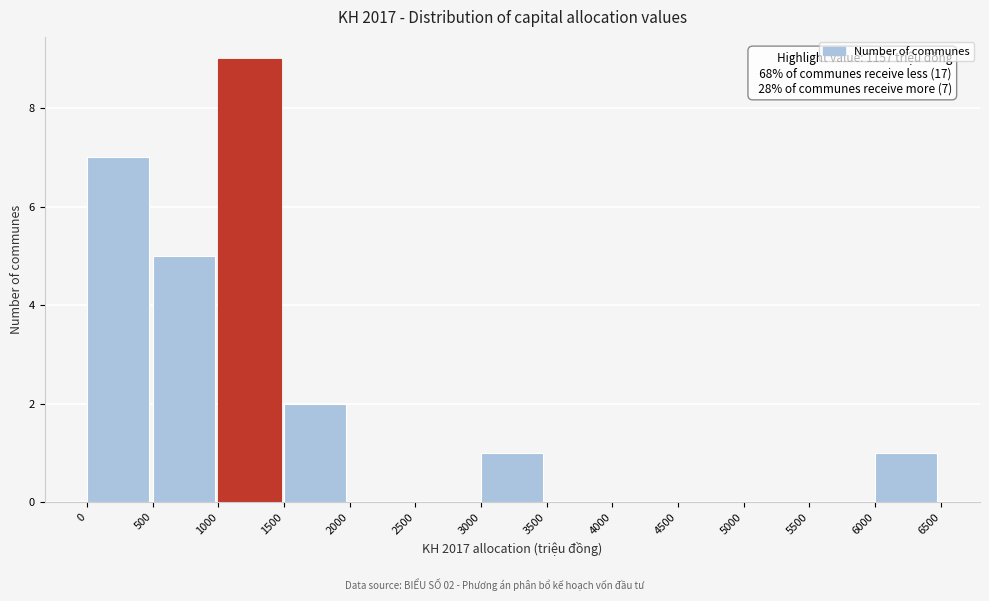

Over which range of the x-axis is the bar tallest?

1000 to 1500